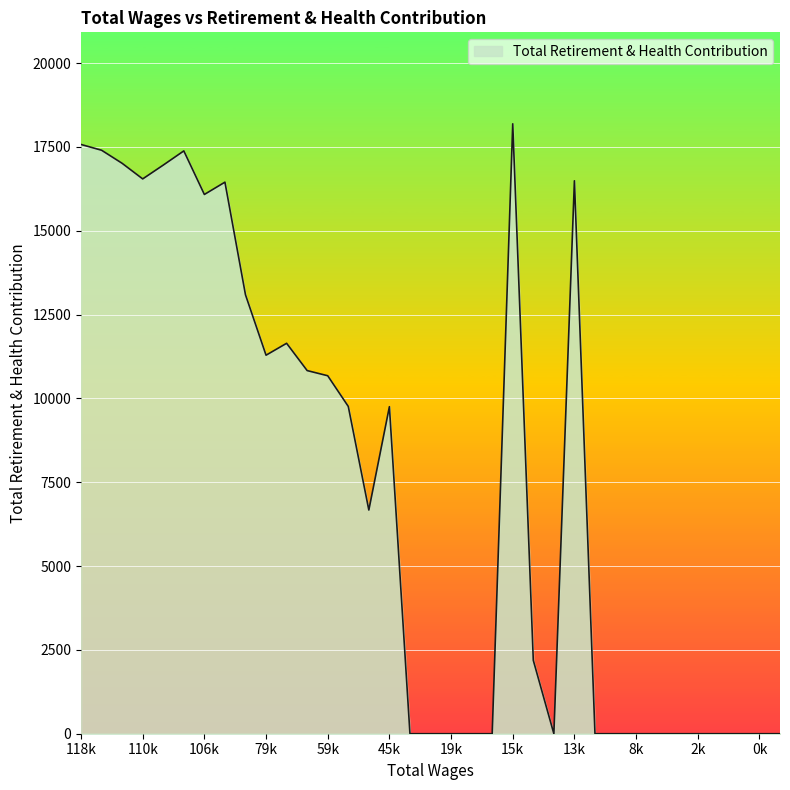

What is the greatest value displayed?

18191